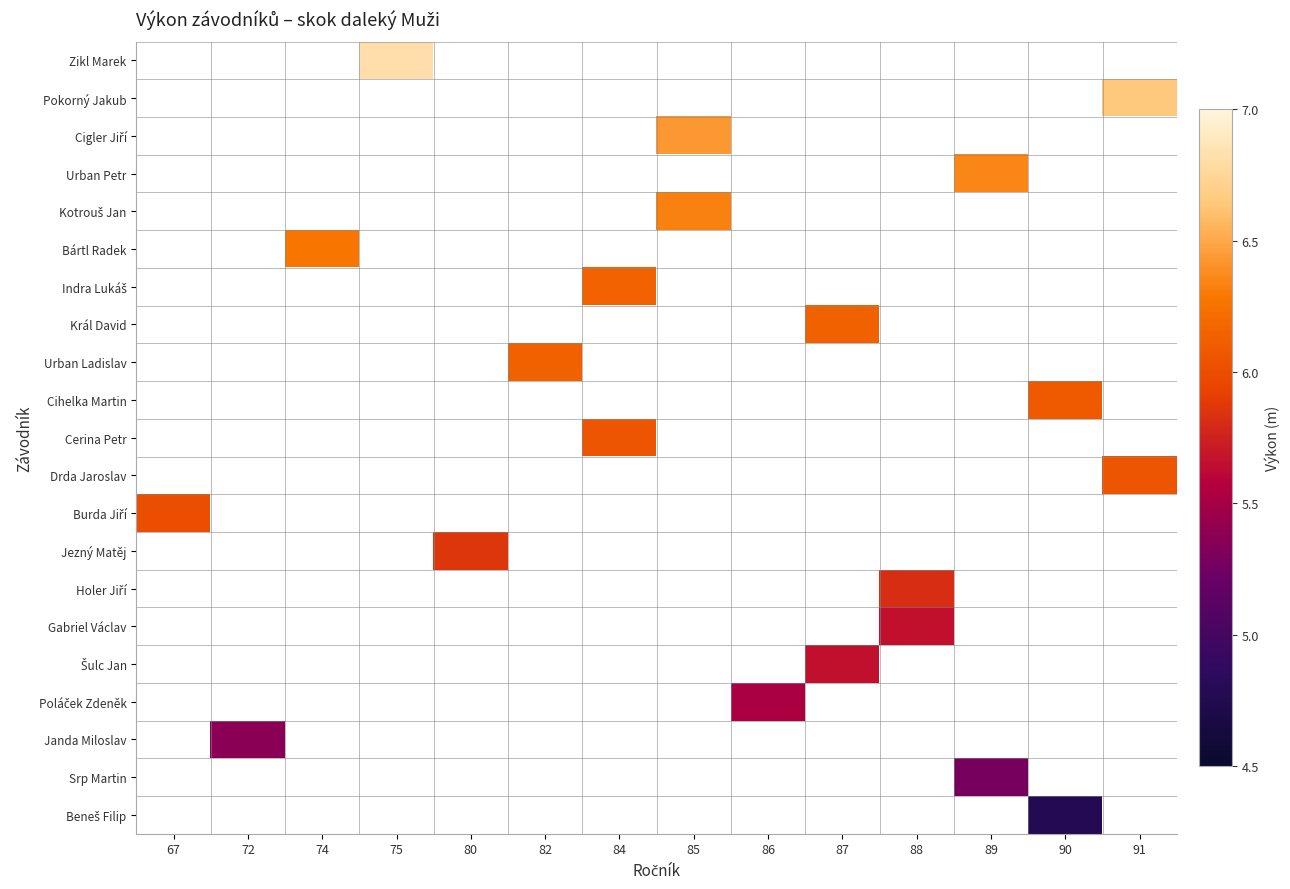

What is the maximum value for Burda Jiří?

6.0